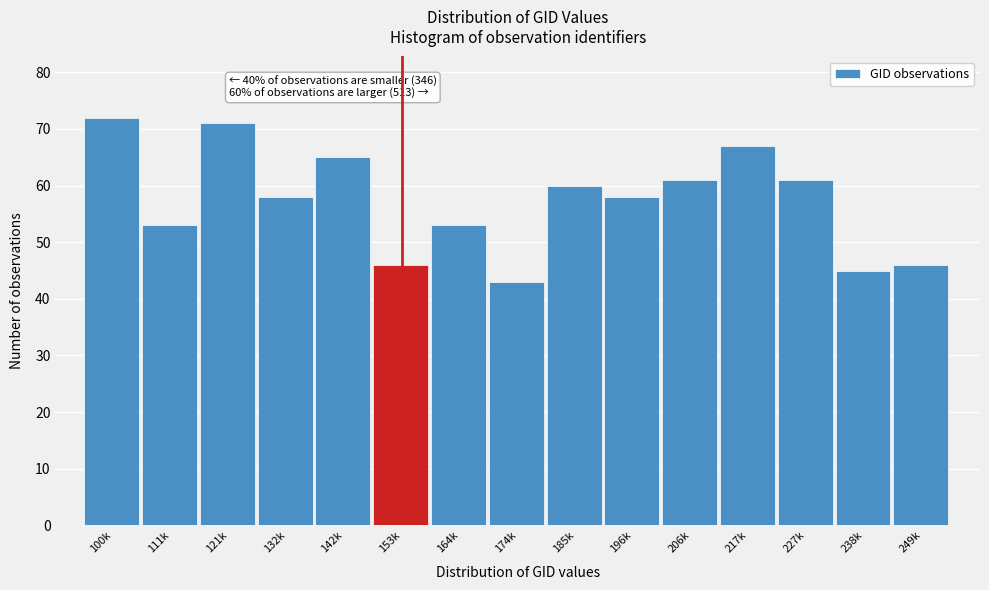

Reading right to left, what are all the values shown in this chart?

249k=46	238k=45	227k=61	217k=67	206k=61	196k=58	185k=60	174k=43	164k=53	153k=46	142k=65	132k=58	121k=71	111k=53	100k=72